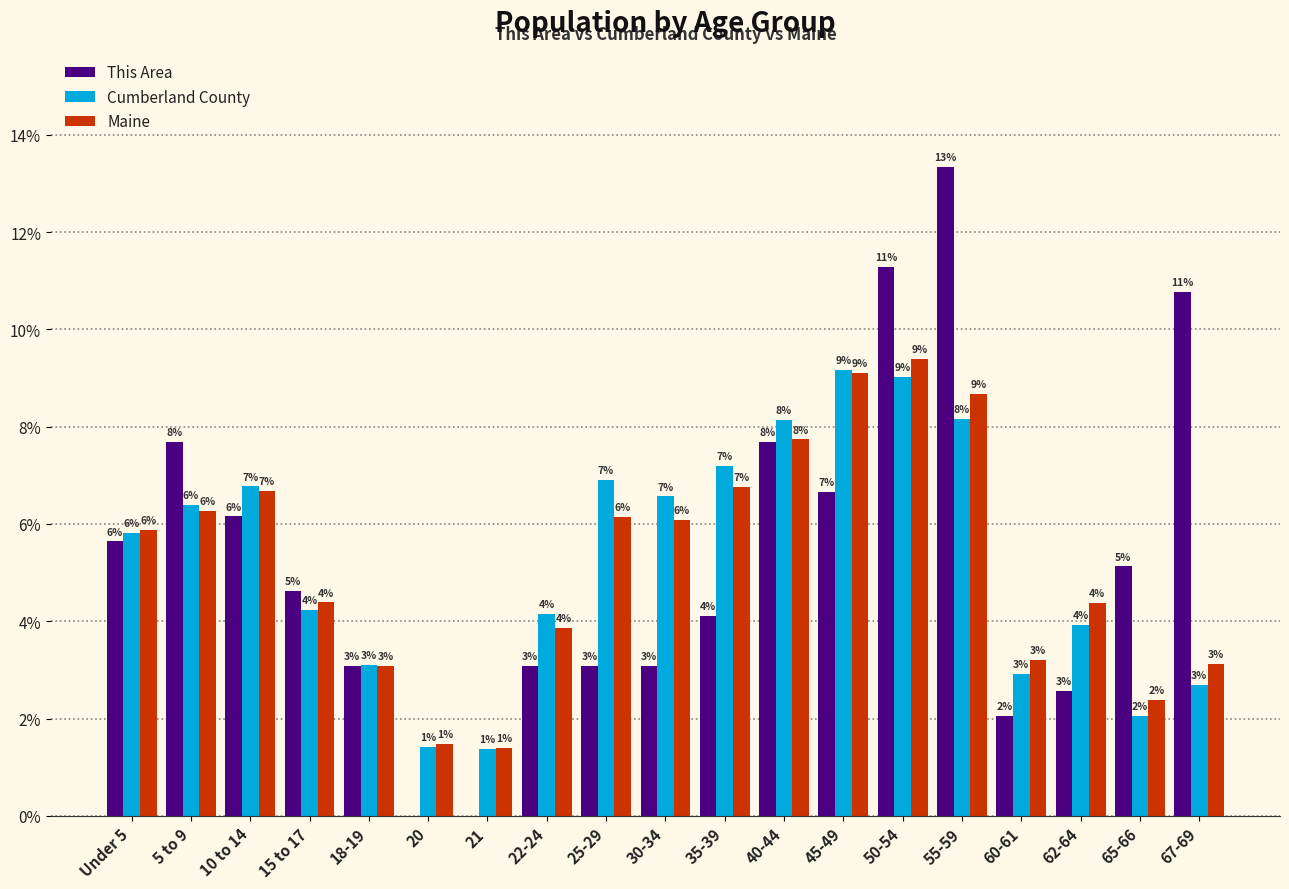

At which category is the sum across all series the highest?

55-59